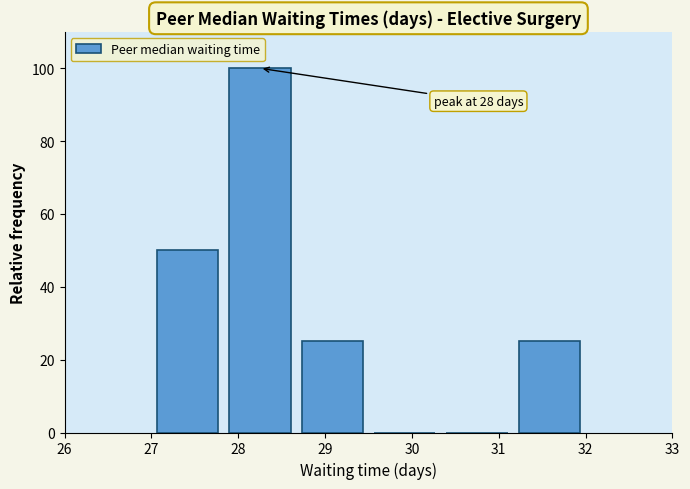

Which range on the x-axis has the tallest bar?

27.8 to 28.7